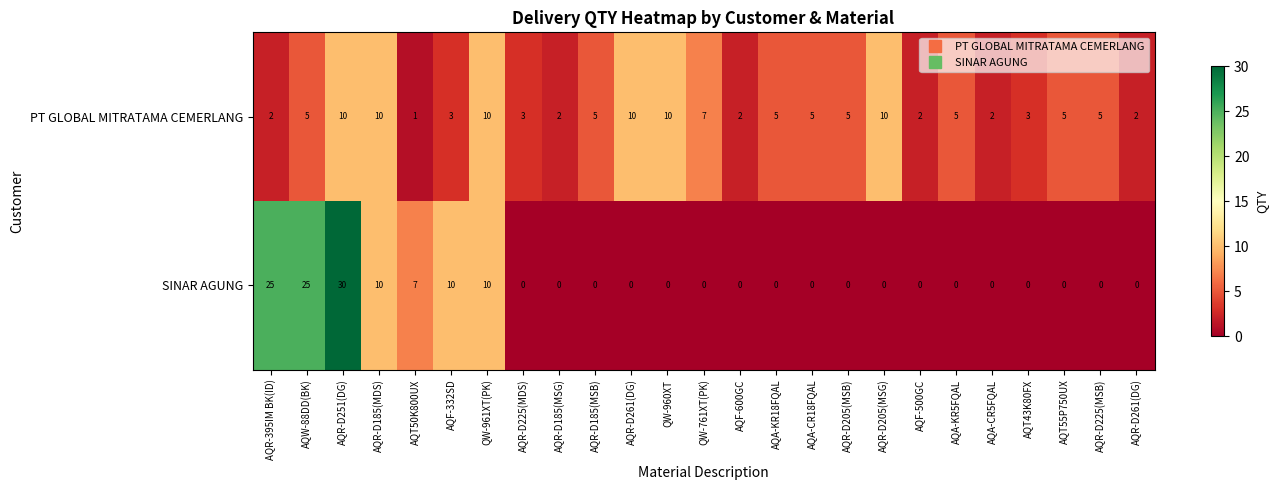

Reading left to right, transcribe all the data shown in this chart.

PT GLOBAL MITRATAMA CEMERLANG: AQR-395IM BK(ID)=2	AQW-88DD(BK)=5	AQR-D251(DG)=10	AQR-D185(MDS)=10	AQT50K800UX=1	AQF-332SD=3	QW-961XT(PK)=10	AQR-D225(MDS)=3	AQR-D185(MSG)=2	AQR-D185(MSB)=5	AQR-D261(DG)=10	QW-960XT=10	QW-761XT(PK)=7	AQF-600GC=2	AQA-KR18FQAL=5	AQA-CR18FQAL=5	AQR-D205(MSB)=5	AQR-D205(MSG)=10	AQF-500GC=2	AQA-KR5FQAL=5	AQA-CR5FQAL=2	AQT43K80FX=3	AQT55P750UX=5	AQR-D225(MSB)=5	AQR-D261(DG)=2
SINAR AGUNG: AQR-395IM BK(ID)=25	AQW-88DD(BK)=25	AQR-D251(DG)=30	AQR-D185(MDS)=10	AQT50K800UX=7	AQF-332SD=10	QW-961XT(PK)=10	AQR-D225(MDS)=0	AQR-D185(MSG)=0	AQR-D185(MSB)=0	AQR-D261(DG)=0	QW-960XT=0	QW-761XT(PK)=0	AQF-600GC=0	AQA-KR18FQAL=0	AQA-CR18FQAL=0	AQR-D205(MSB)=0	AQR-D205(MSG)=0	AQF-500GC=0	AQA-KR5FQAL=0	AQA-CR5FQAL=0	AQT43K80FX=0	AQT55P750UX=0	AQR-D225(MSB)=0	AQR-D261(DG)=0